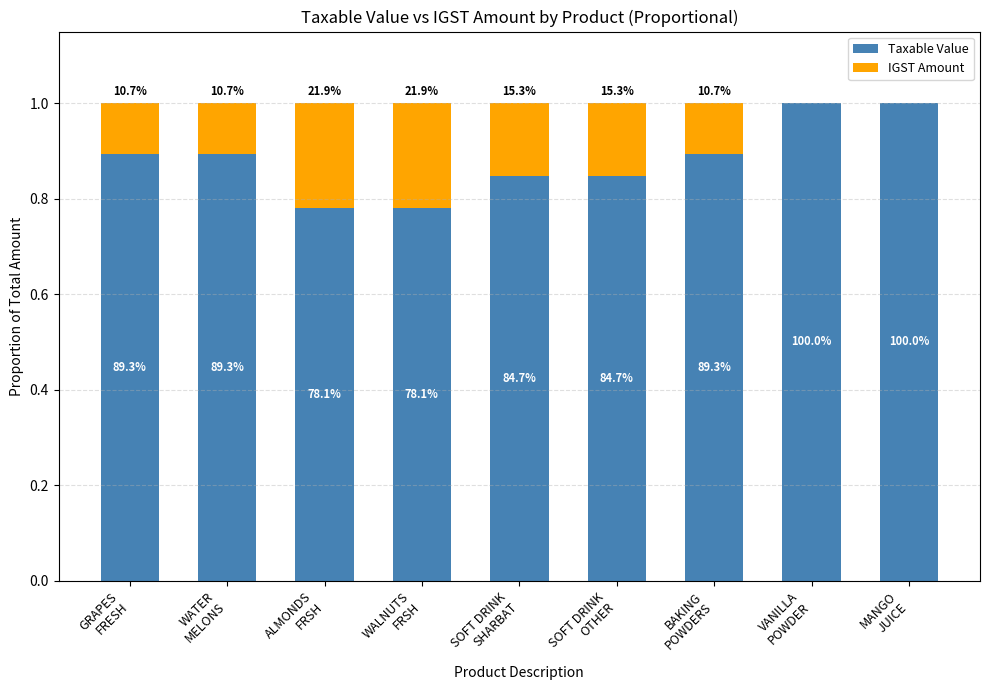

Does the chart contain stacked bars?

Yes